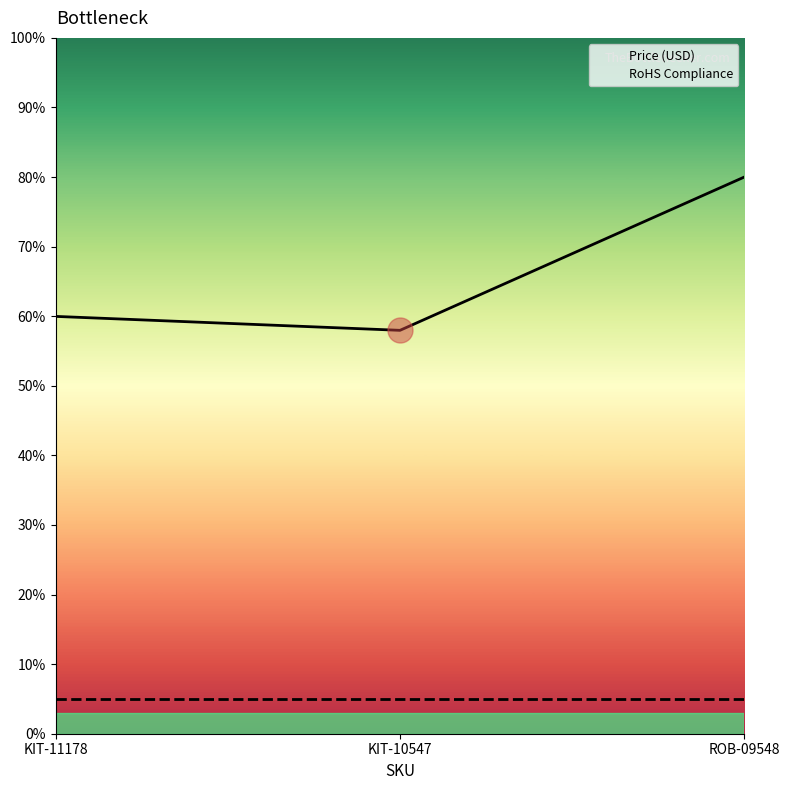

At which label is RoHS Compliance closest to 5?

KIT-11178